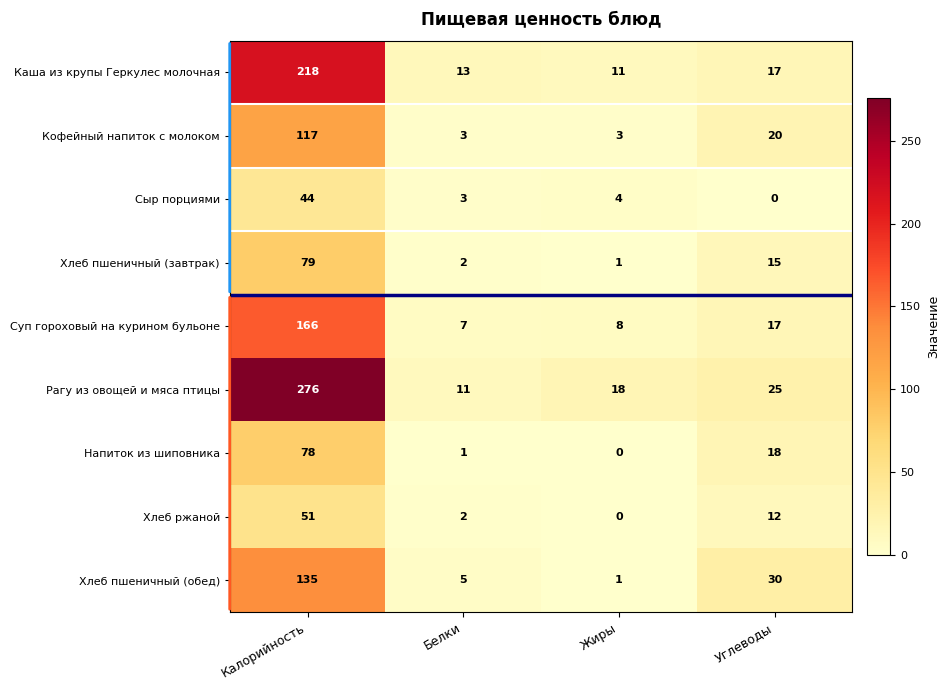

How many distinct data groups are displayed?

9